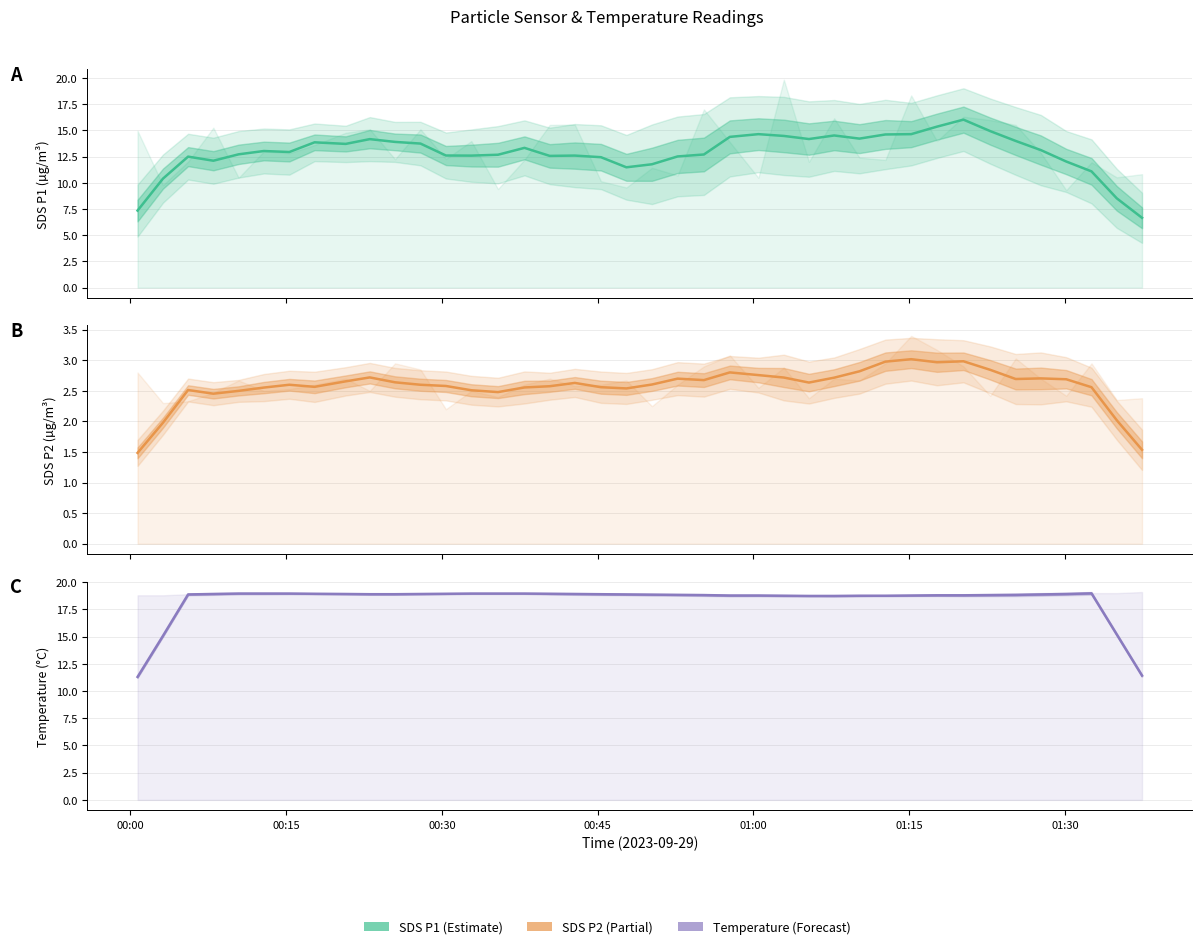

True or false: Temp and SDS_P2 cross at least once.

False